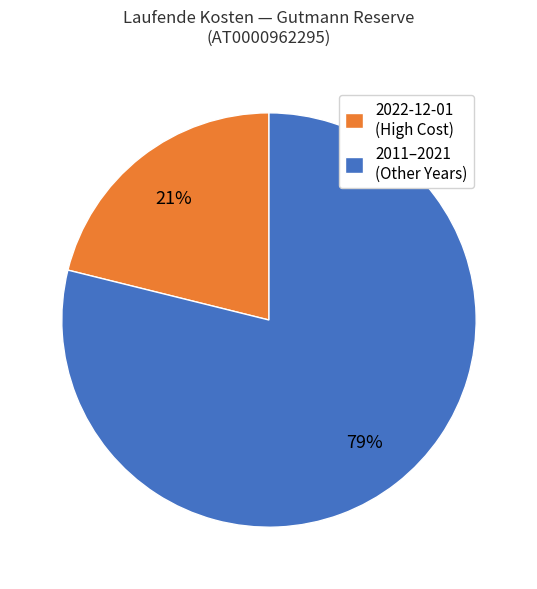

To the nearest percent, what is the difference between the 2022-12-01 (High Cost) and 2011–2021 (Other Years) slice percentages?

58%